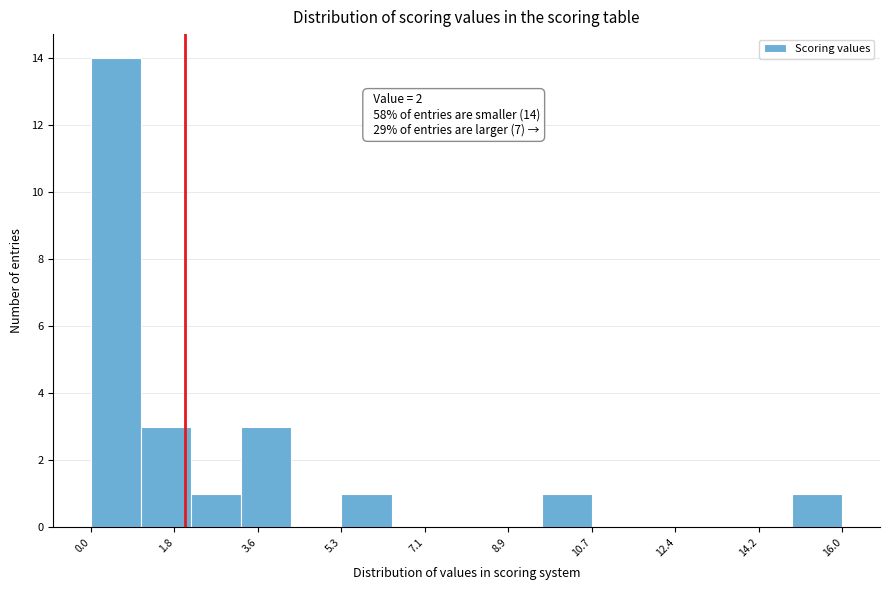

Over which range of the x-axis is the bar tallest?

0.0 to 1.0